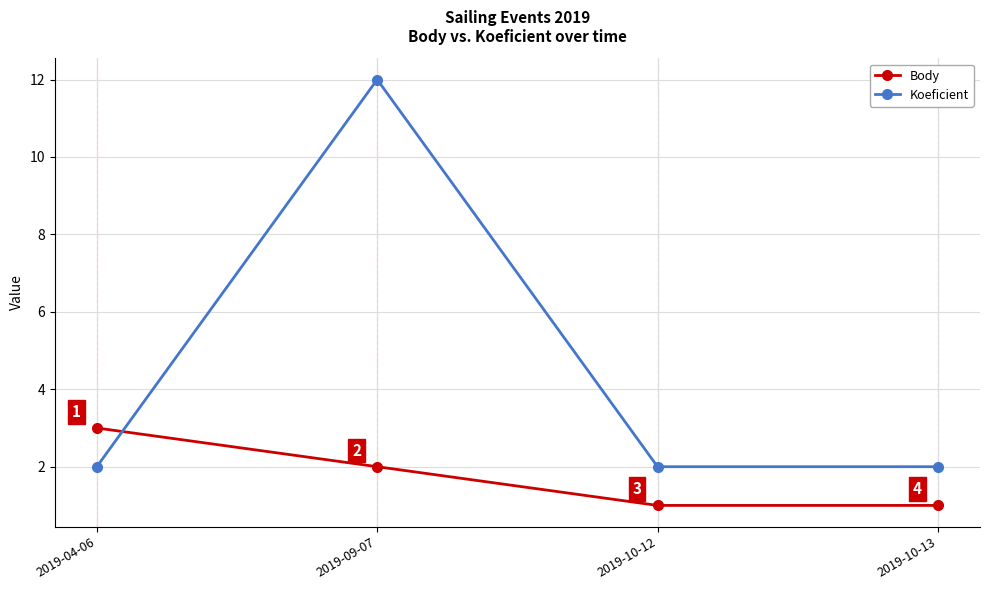

The Body series shows 3 at 2019-04-06. True or false?

True